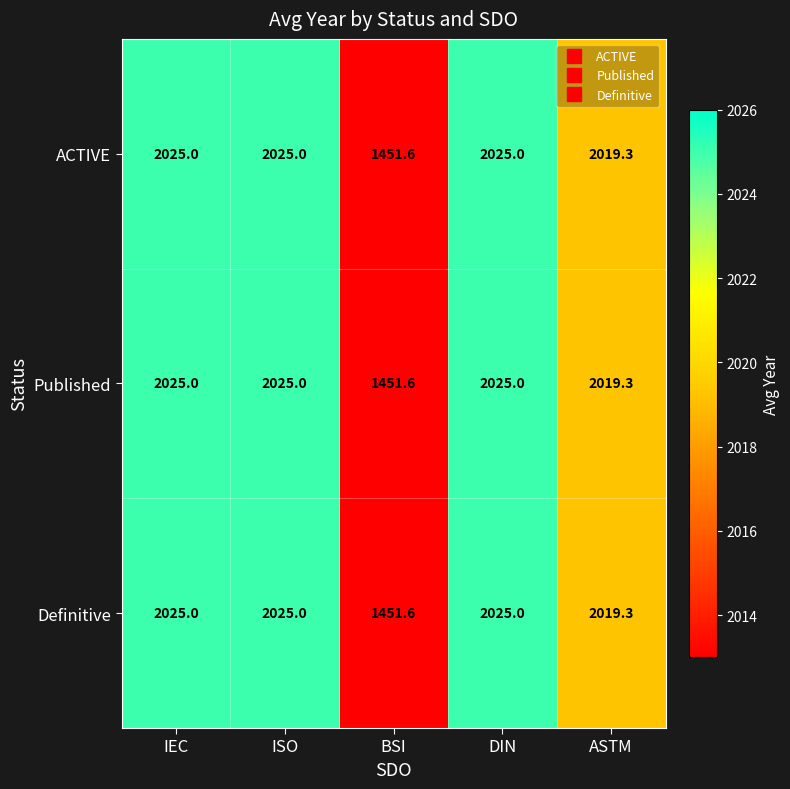

What is the minimum value shown in the chart?

1451.6